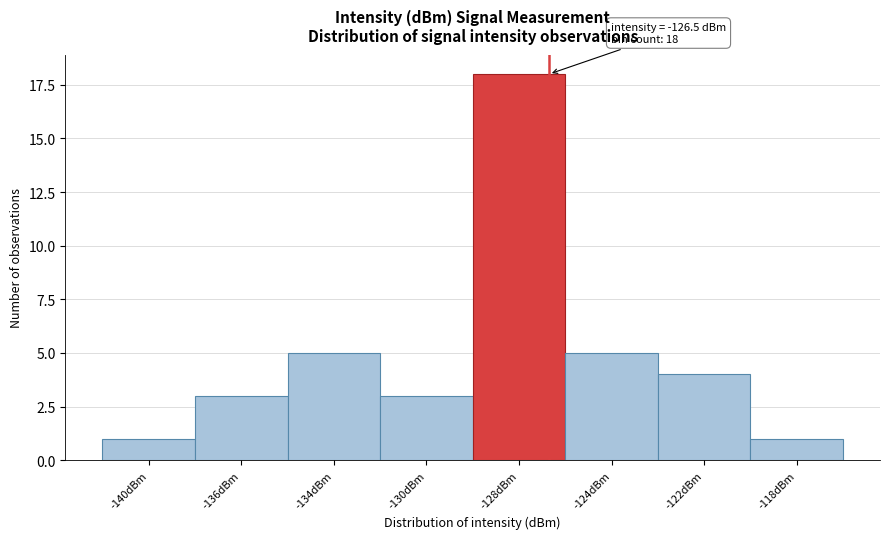

Reading right to left, transcribe all the data shown in this chart.

-118dBm=1	-122dBm=4	-124dBm=5	-128dBm=18	-130dBm=3	-134dBm=5	-136dBm=3	-140dBm=1